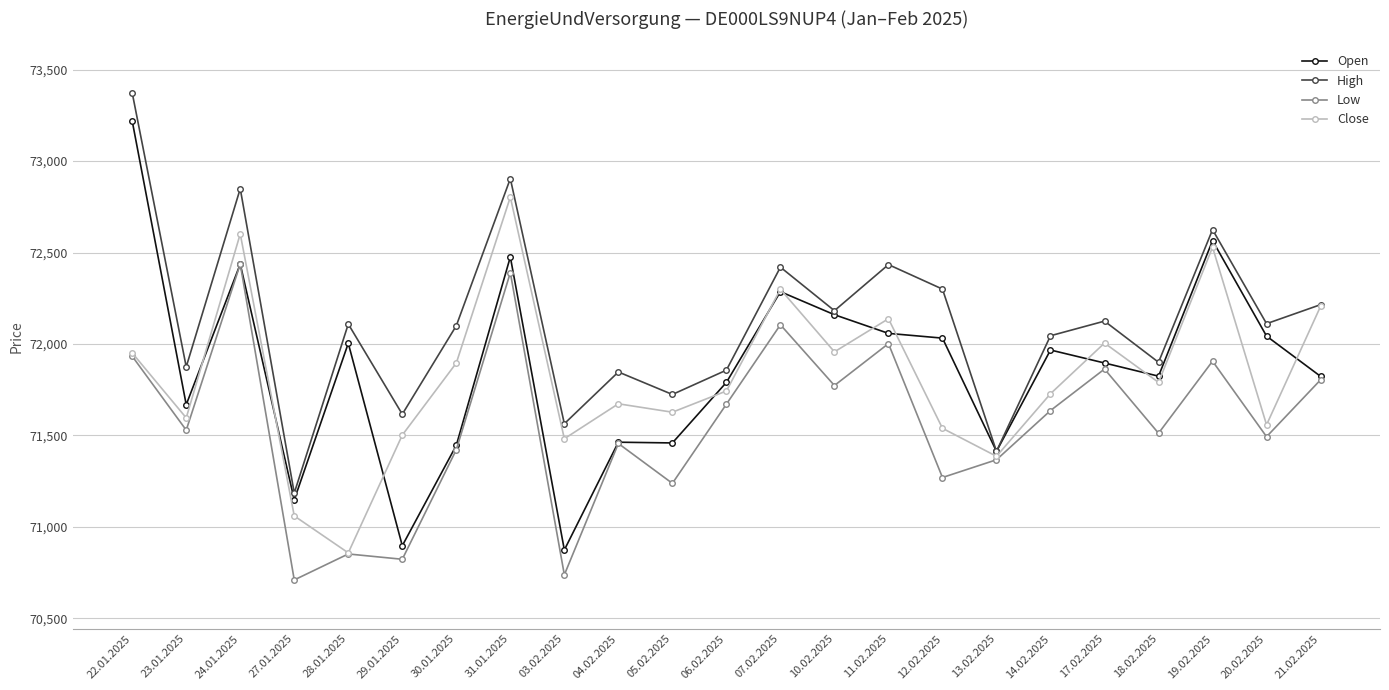

What is the difference between the maximum and minimum values in the Open series?

2345